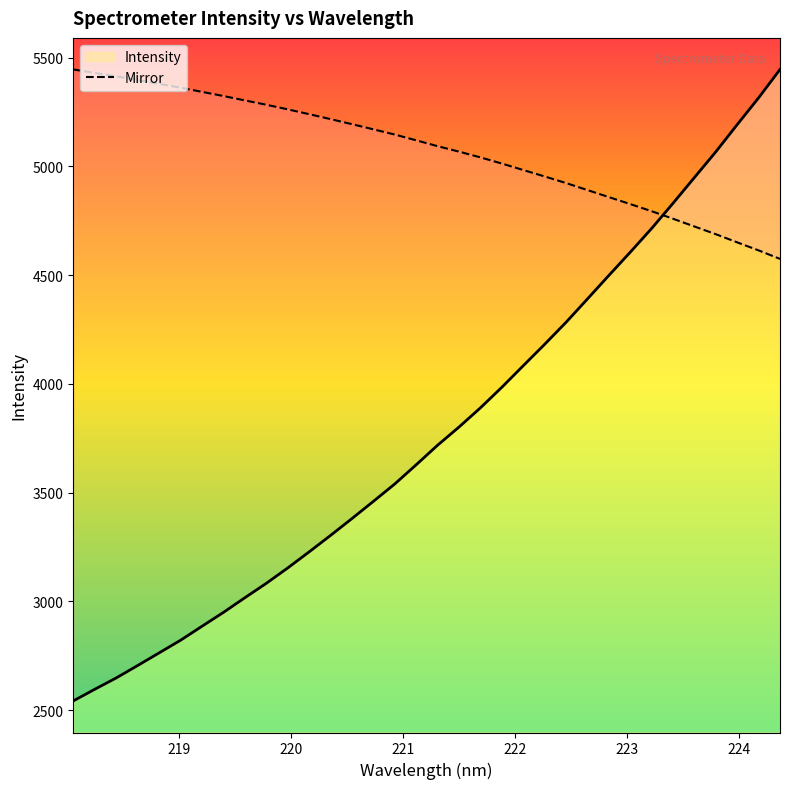

What is the minimum value for Intensity?

2542.0